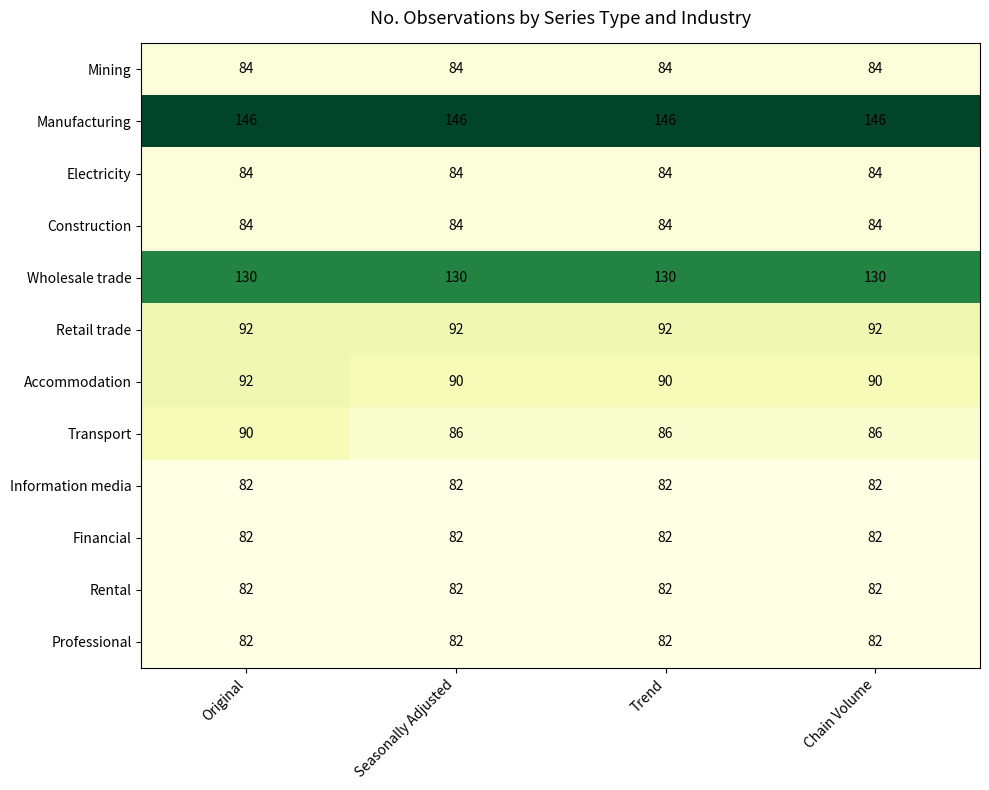

What is the approximate value of Construction at Original?

84